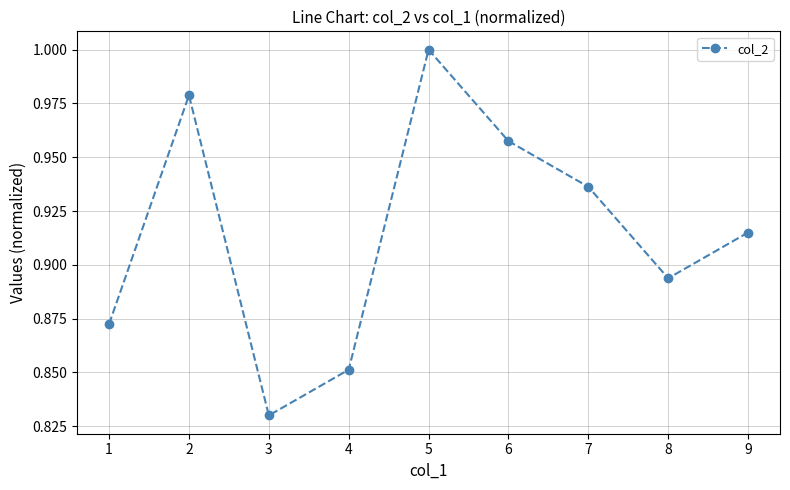

At which category does the chart reach its minimum across all series?

3